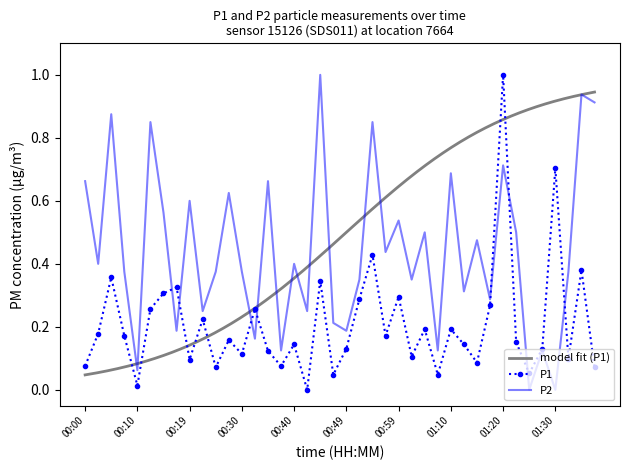

Where do P1 and P2 first cross each other?

00:14 and 00:17